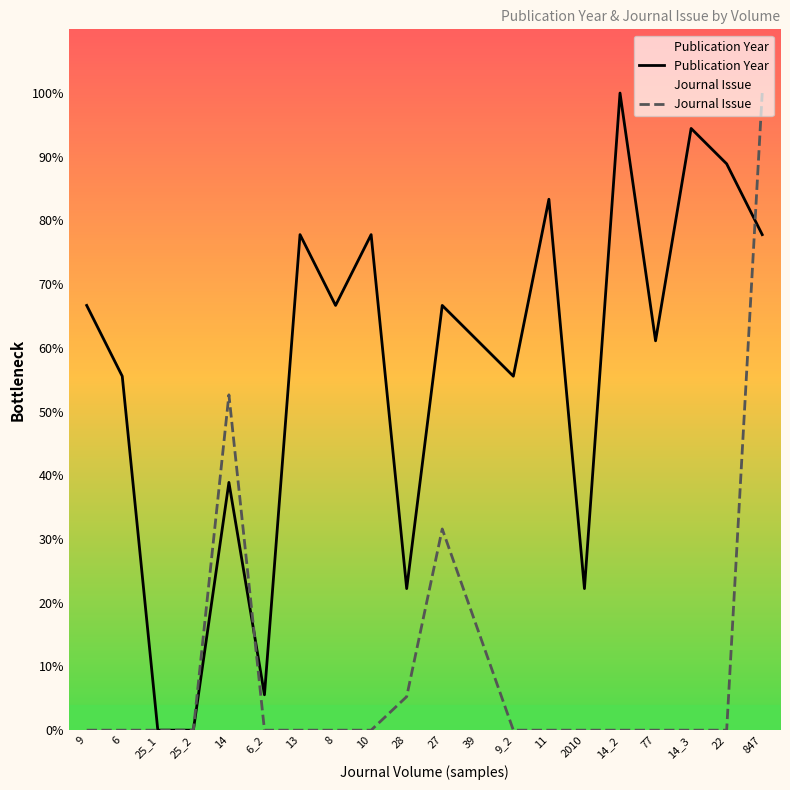

What is the total value across all series at 14?

91.5